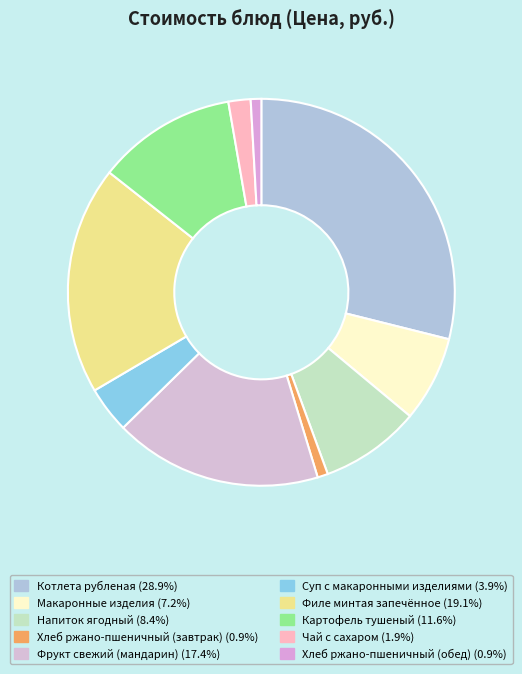

Between Картофель тушеный and Хлеб ржано-пшеничный (обед), which is larger?

Картофель тушеный